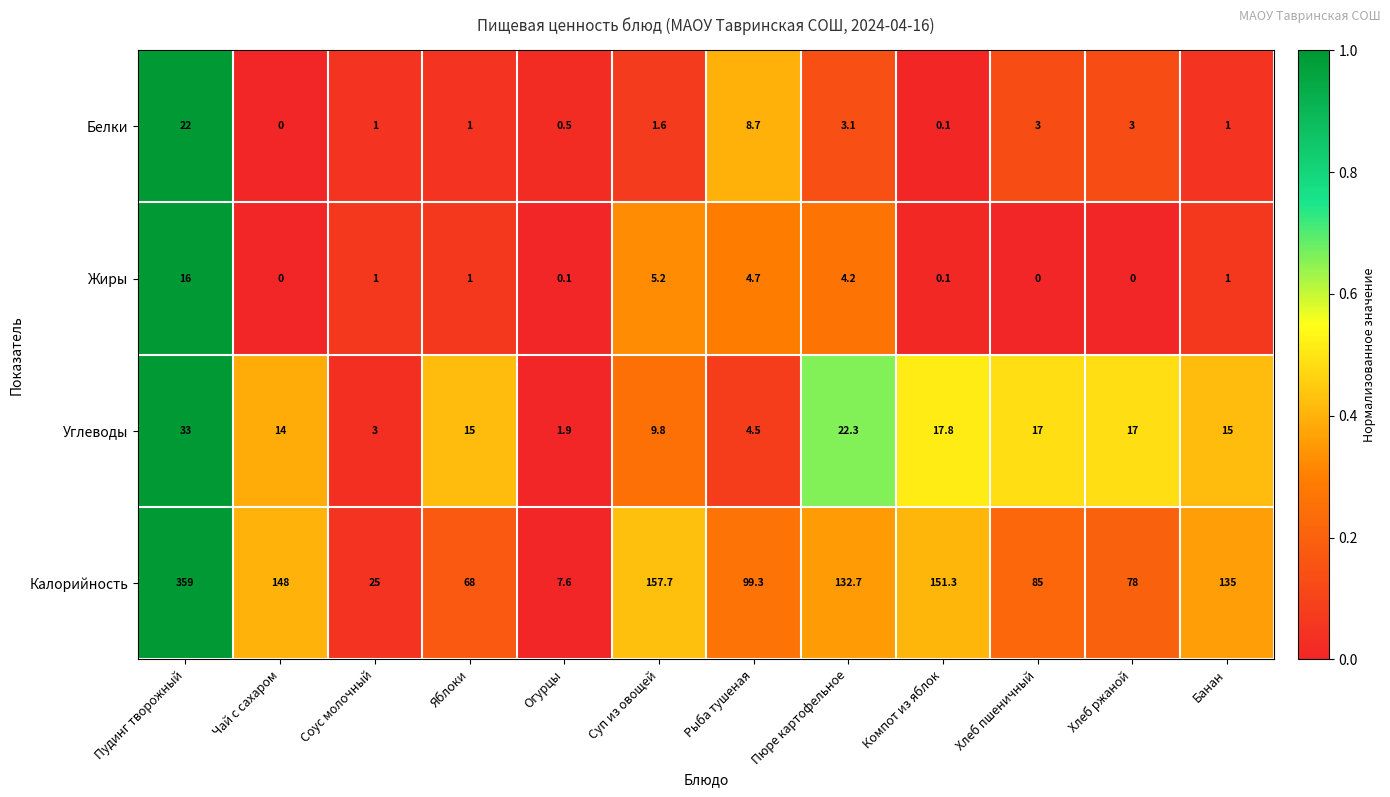

Which series changed the most between Огурцы and Хлеб ржаной?

Калорийность